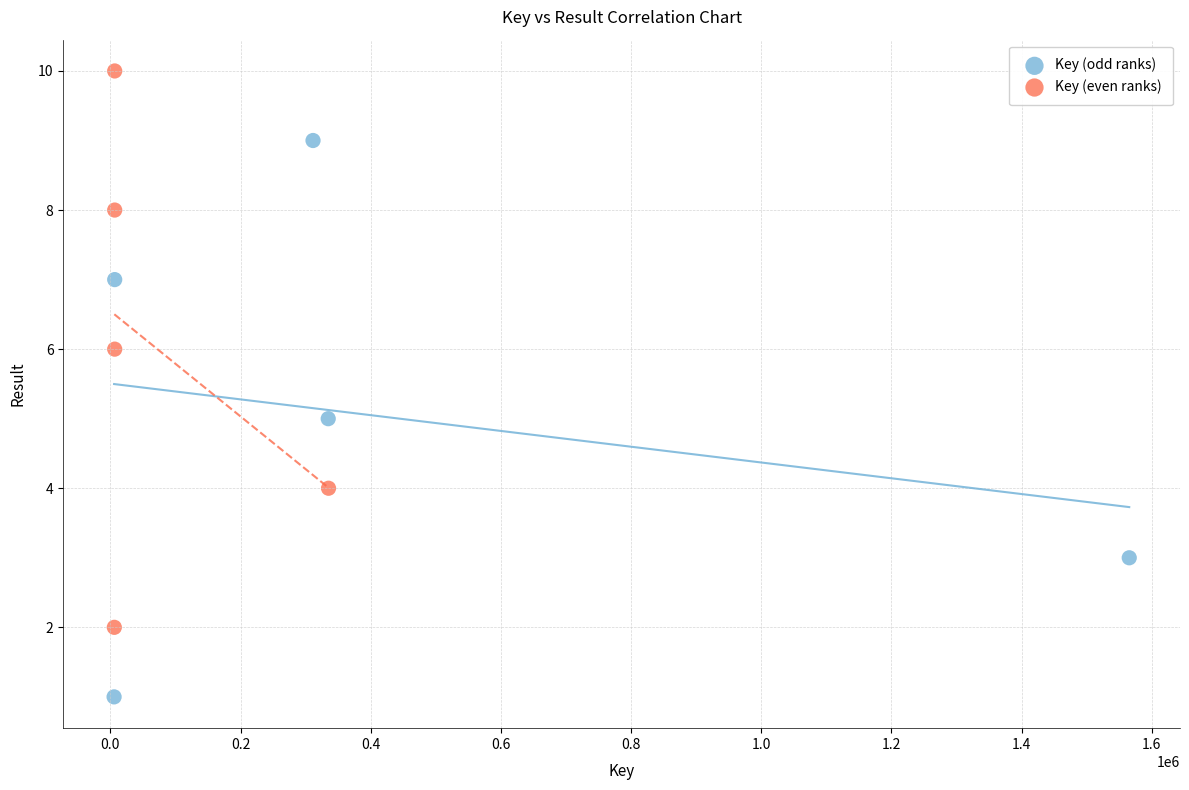

Which series contains the highest Y value?

Key (even ranks)